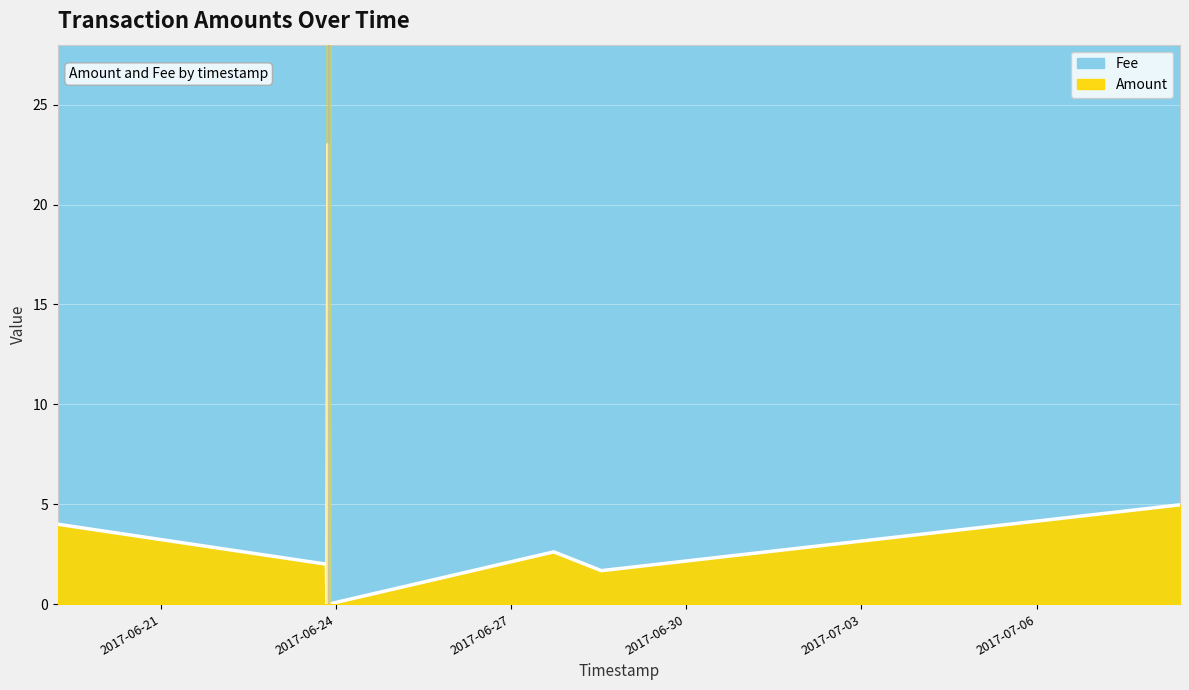

Where is Fee nearest to the value 1?

2017-07-08 10:57:20